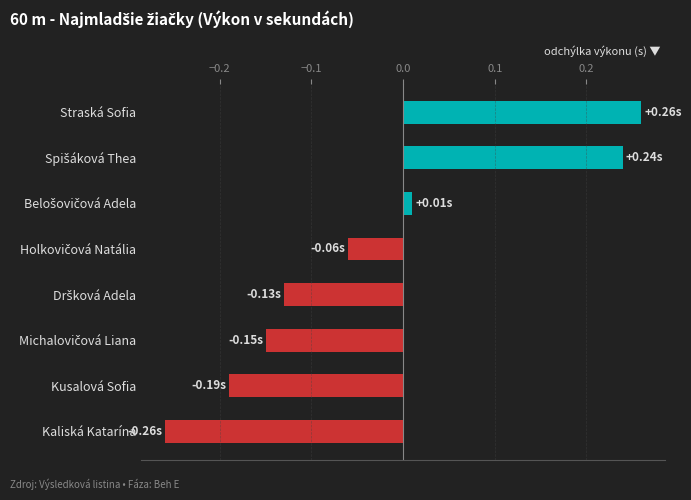

Which category has the highest value across all series?

Straská Sofia